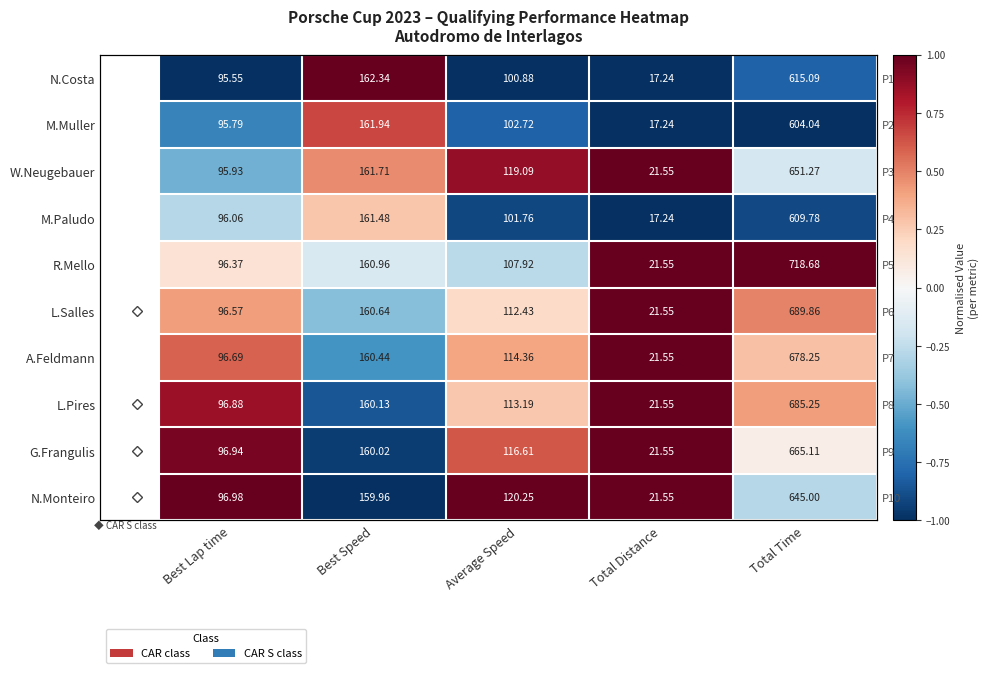

How many values in W.Neugebauer are below zero?

2